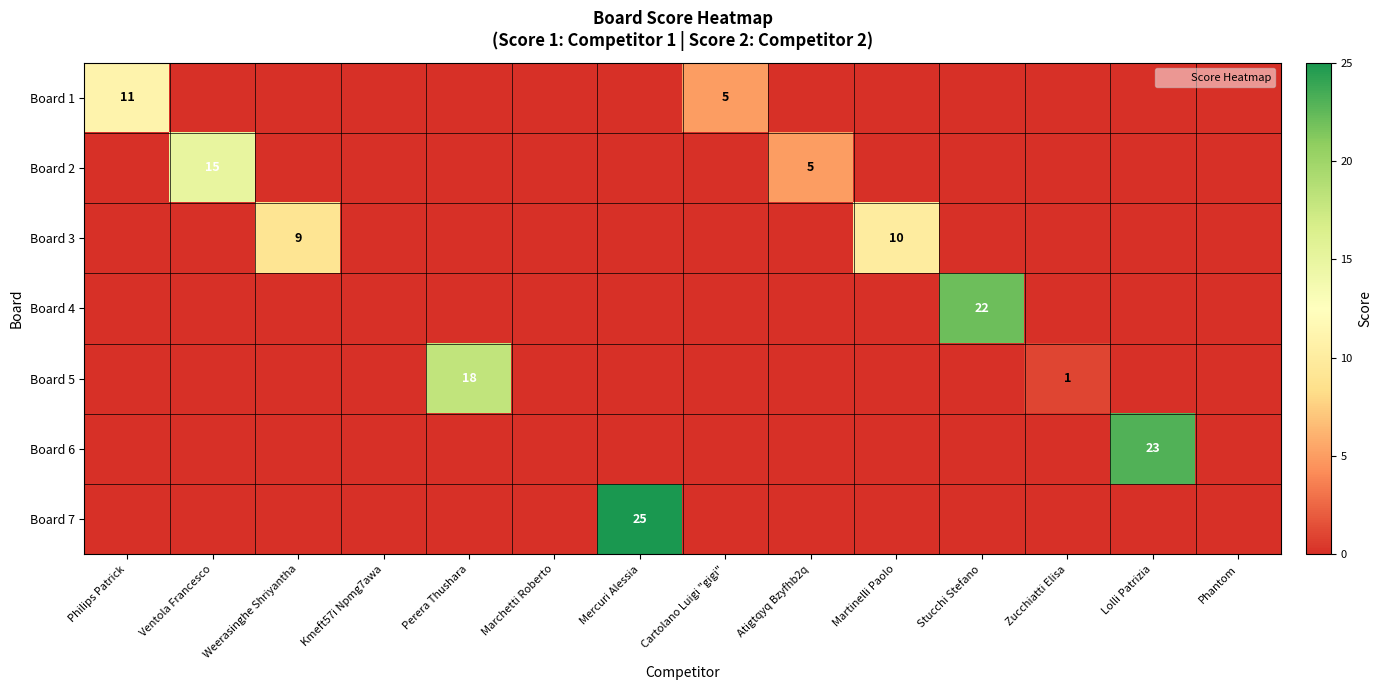

What is the average value of the Board 7 series?

2